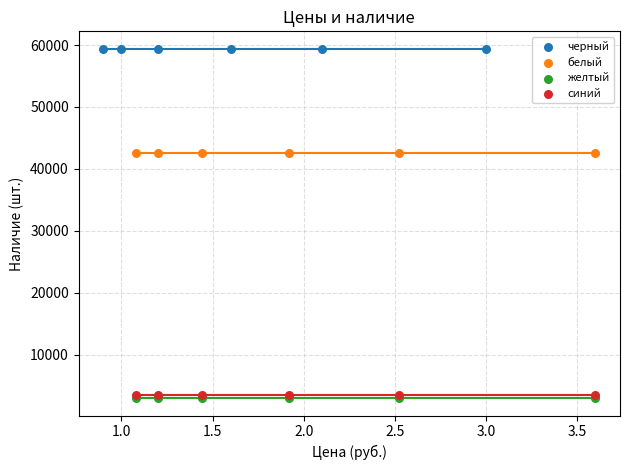

Which series contains the highest Y value?

черный